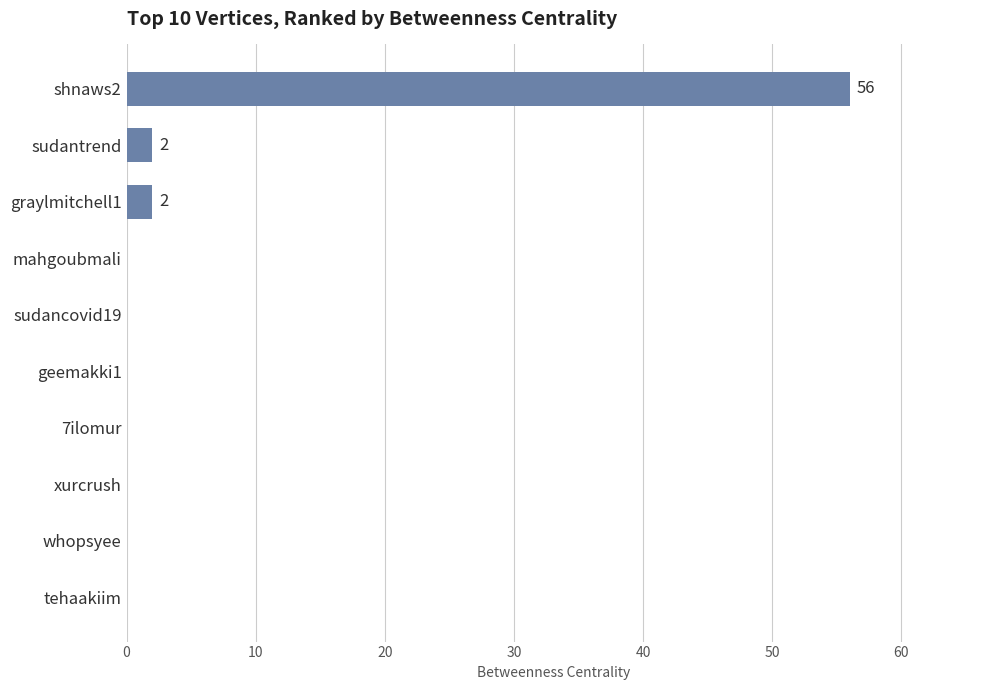

Count the number of categories in the chart.

10